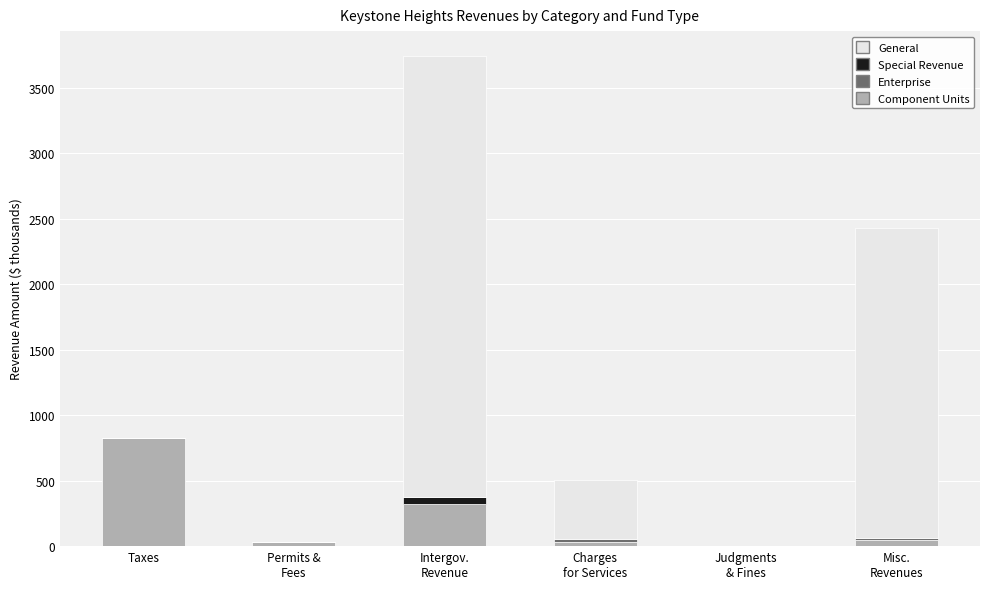

Is it true that General equals 32.7 at Permits &
Fees?

True